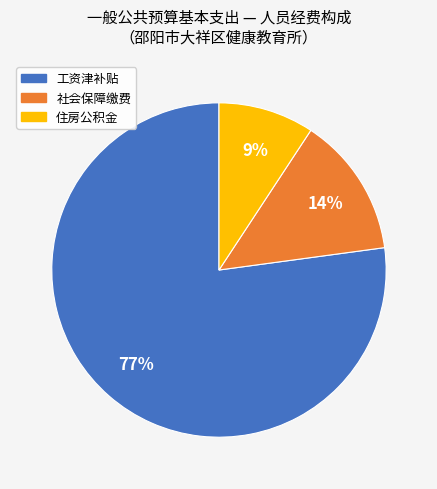

True or false: 住房公积金 accounts for 23% of the total.

False